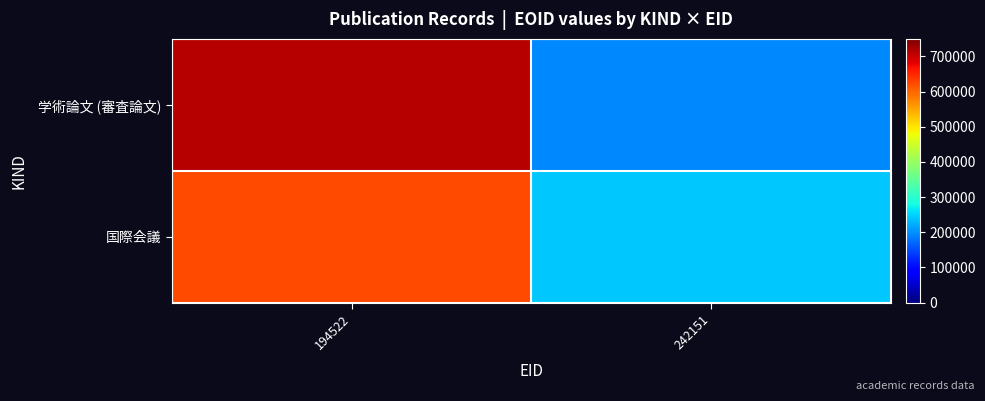

Rank the series by their maximum value, from lowest to highest.

国際会議, 学術論文 (審査論文)